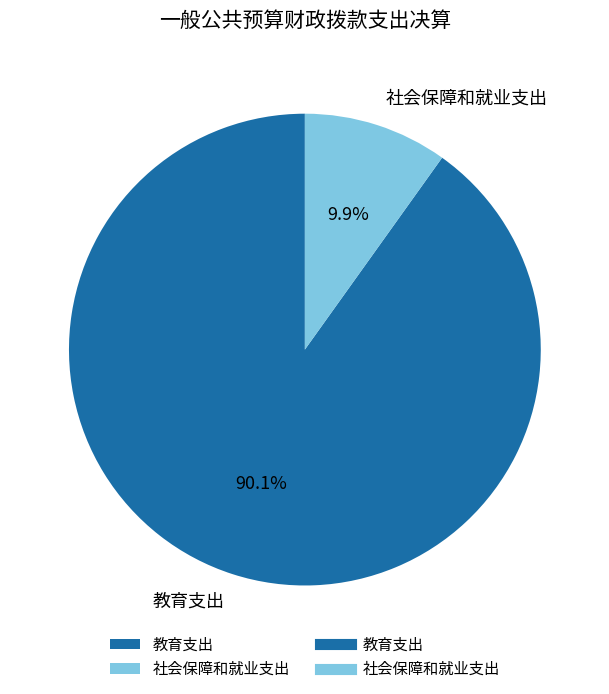

Does 教育支出 account for over 50% of the chart?

Yes